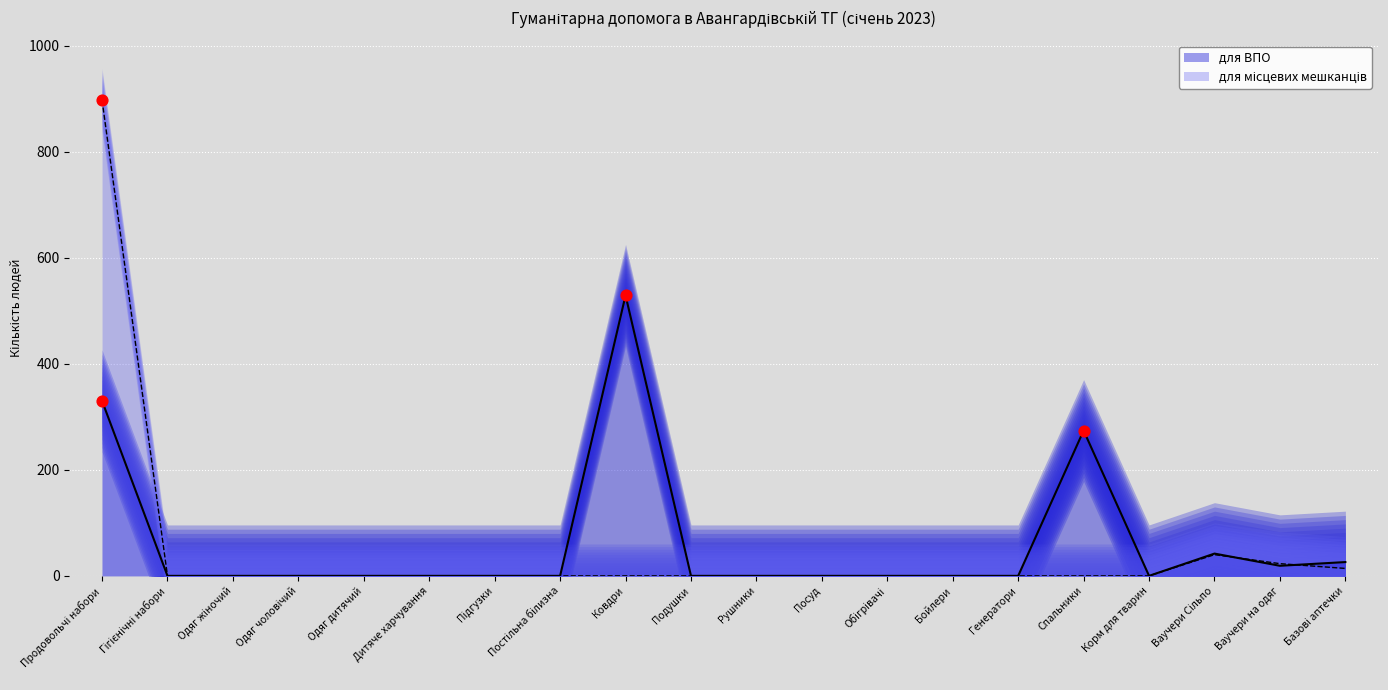

Which series has the largest Y range (max minus min)?

для місцевих мешканців